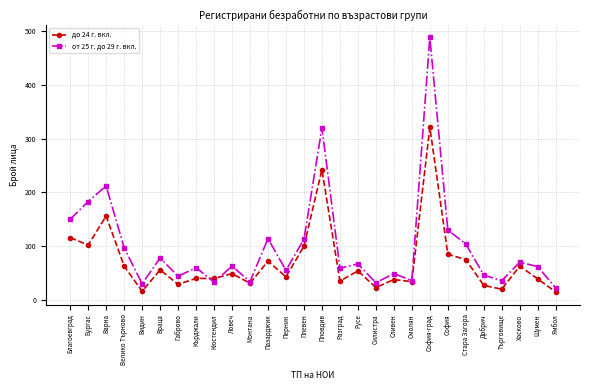

What is the sum of the от 25 г. до 29 г. вкл. values at Хасково and Русе?

137